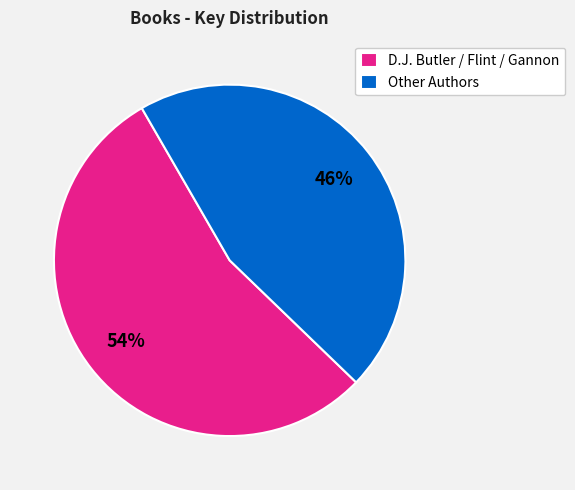

The Other Authors slice represents 60% of the pie. True or false?

False